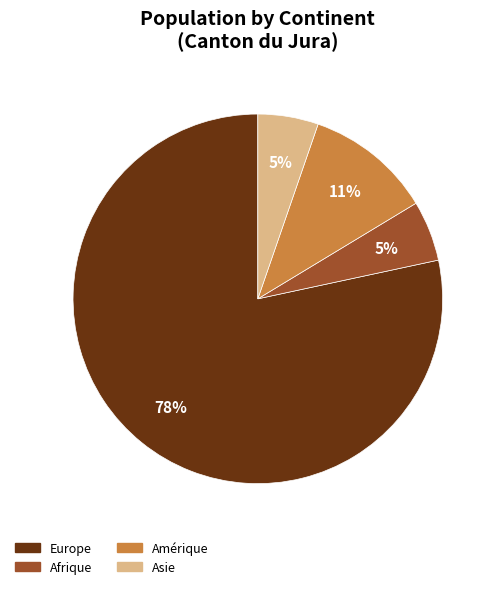

To the nearest percent, what is the average slice percentage?

25%